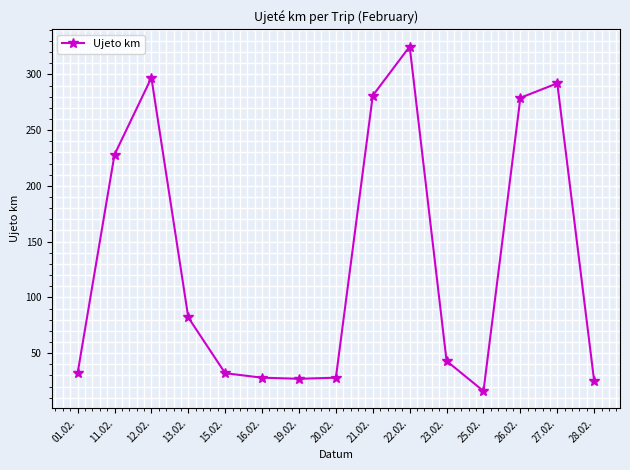

What is the sum of all values?

2015